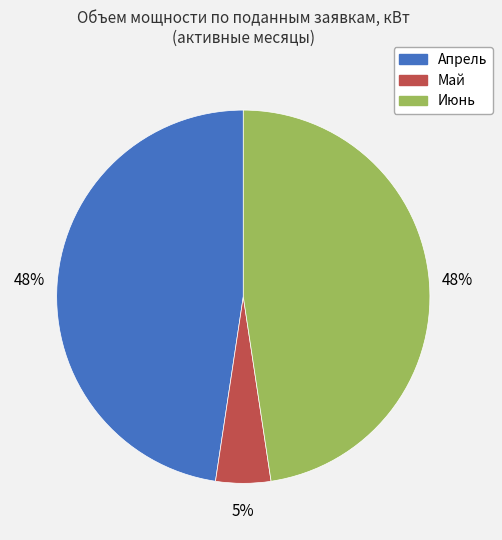

How many segments does this pie chart have?

3